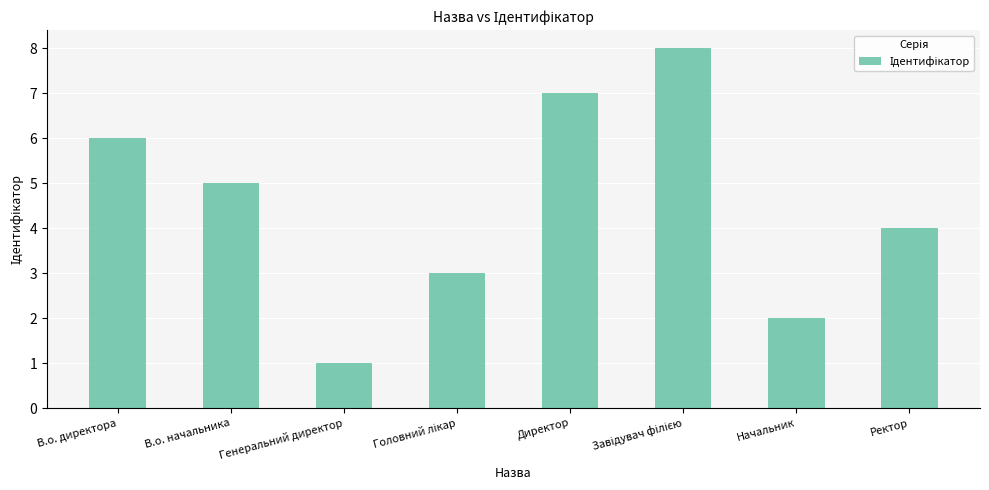

Approximately how many times larger is the value at Начальник compared to В.о. начальника?

0.4